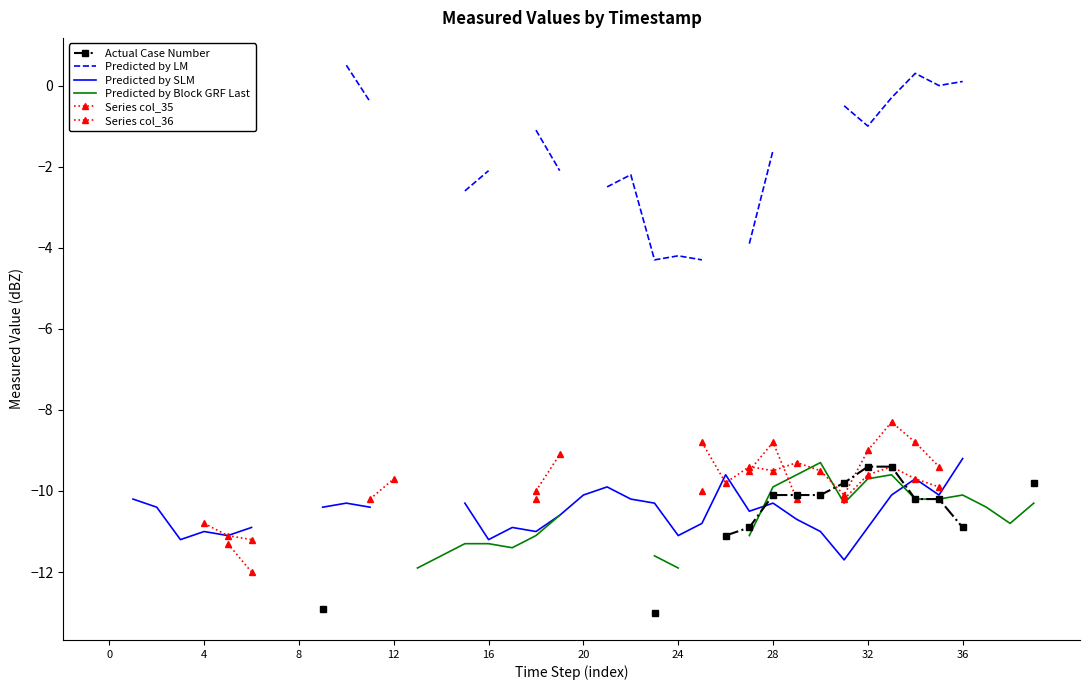

Which series has the widest spread of values?

Predicted by LM